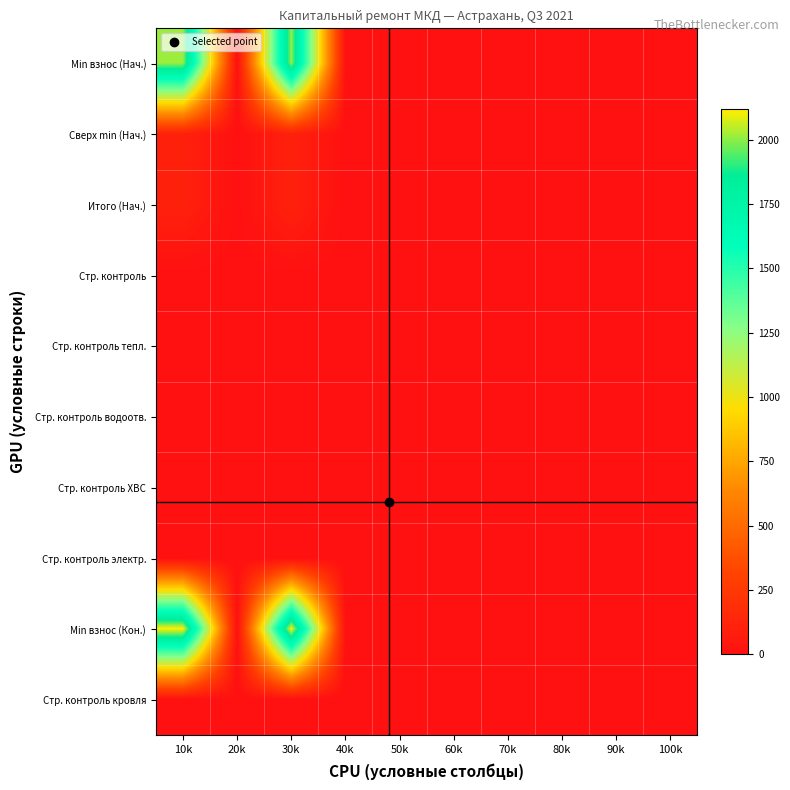

Reading left to right, extract all data points from this chart.

Min взнос (Нач.): 10k=2011.9	20k=0.0	30k=2011.9	40k=0.0	50k=0.0	60k=0.0	70k=0.0	80k=0.0	90k=0.0	100k=0.0
Сверх min (Нач.): 10k=106.7	20k=0.0	30k=106.7	40k=0.0	50k=0.0	60k=0.0	70k=0.0	80k=0.0	90k=0.0	100k=0.0
Итого (Нач.): 10k=106.7	20k=0.0	30k=106.7	40k=0.0	50k=0.0	60k=0.0	70k=0.0	80k=0.0	90k=0.0	100k=0.0
Стр. контроль: 10k=0.0	20k=0.0	30k=0.0	40k=0.0	50k=0.0	60k=0.0	70k=0.0	80k=0.0	90k=0.0	100k=0.0
Стр. контроль тепл.: 10k=0.0	20k=0.0	30k=0.0	40k=0.0	50k=0.0	60k=0.0	70k=0.0	80k=0.0	90k=0.0	100k=0.0
Стр. контроль водоотв.: 10k=0.0	20k=0.0	30k=0.0	40k=0.0	50k=0.0	60k=0.0	70k=0.0	80k=0.0	90k=0.0	100k=0.0
Стр. контроль ХВС: 10k=0.0	20k=0.0	30k=0.0	40k=0.0	50k=0.0	60k=0.0	70k=0.0	80k=0.0	90k=0.0	100k=0.0
Стр. контроль электр.: 10k=0.0	20k=0.0	30k=0.0	40k=0.0	50k=0.0	60k=0.0	70k=0.0	80k=0.0	90k=0.0	100k=0.0
Min взнос (Кон.): 10k=2118.7	20k=0.0	30k=2118.7	40k=0.0	50k=0.0	60k=0.0	70k=0.0	80k=0.0	90k=0.0	100k=0.0
Стр. контроль кровля: 10k=0.0	20k=0.0	30k=0.0	40k=0.0	50k=0.0	60k=0.0	70k=0.0	80k=0.0	90k=0.0	100k=0.0